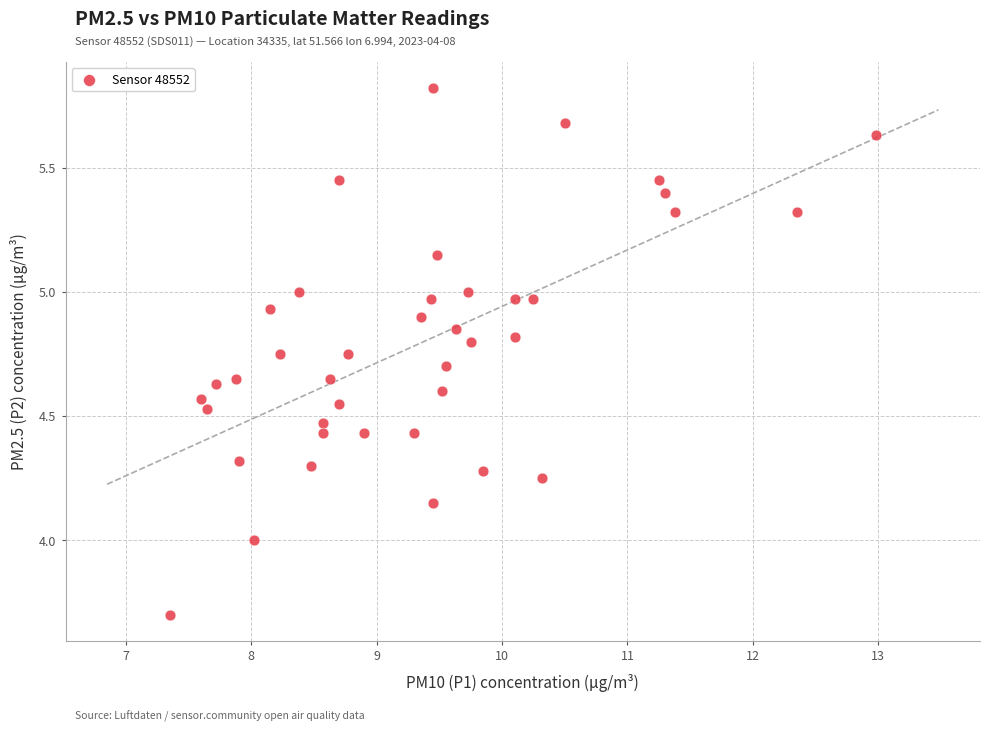

What is the range of Y values (max minus min)?

2.1